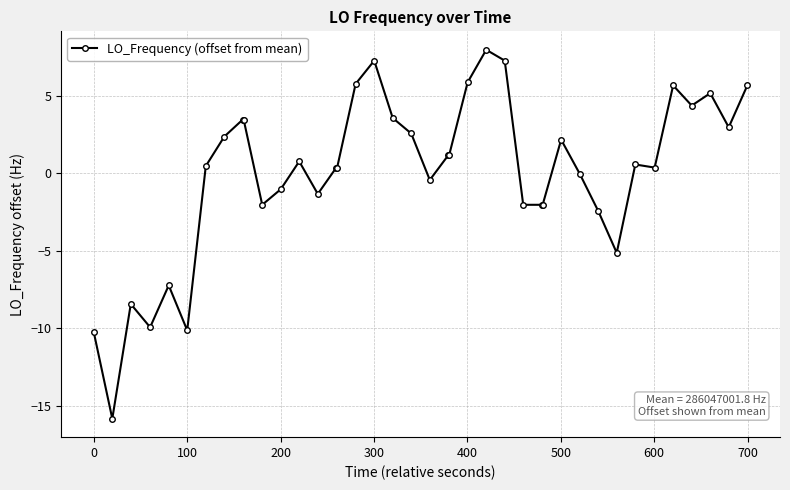

How many categories are shown in the chart?

40